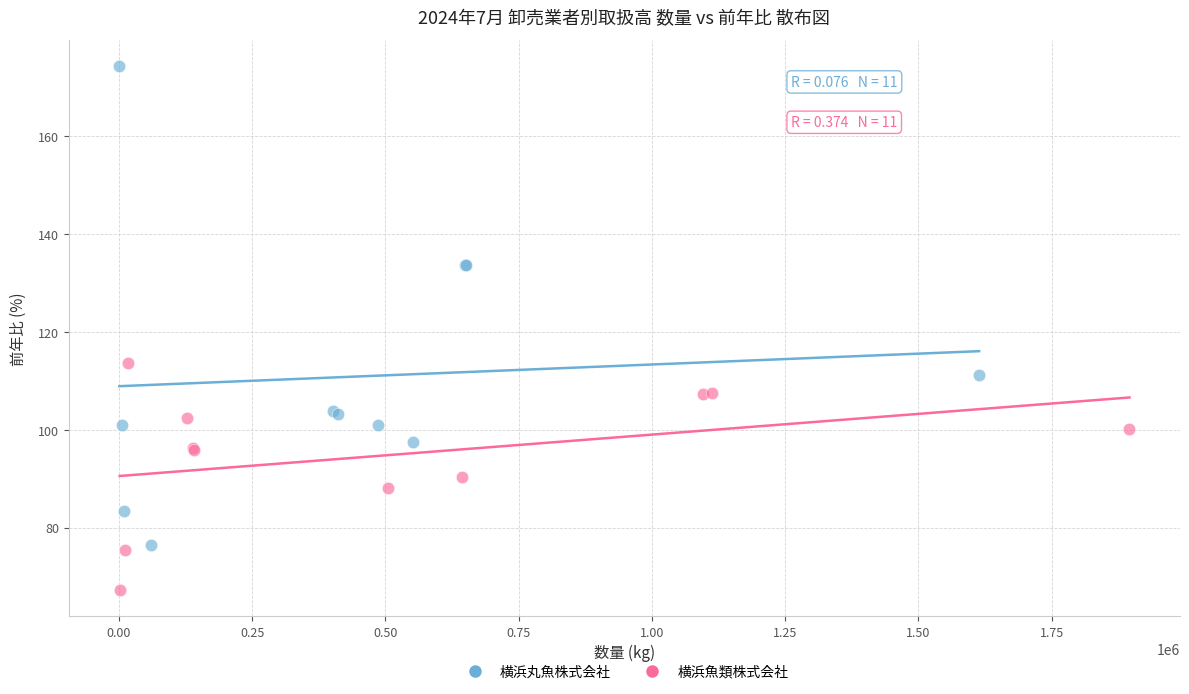

Which series has the widest spread of Y values?

横浜丸魚株式会社